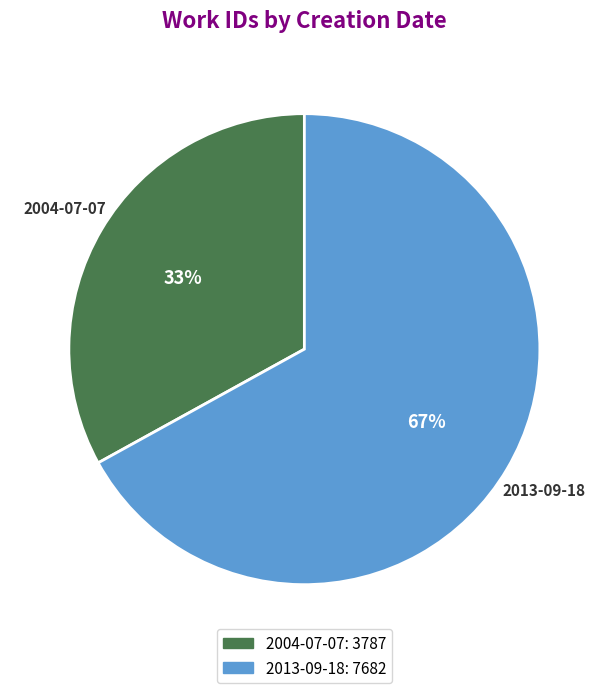

What is the smallest slice in the pie chart?

2004-07-07